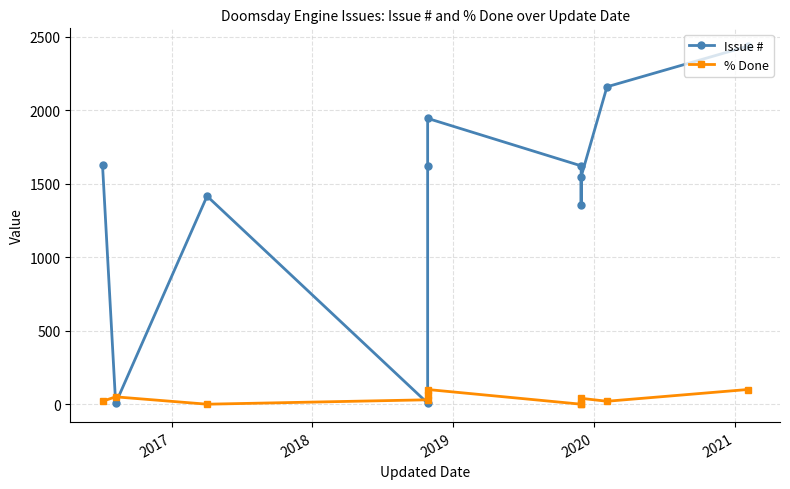

Reading left to right, what are all the values shown in this chart?

Issue #: 1625	6	1416	7	1623	1945	1622	1357	1548	2160	2436
% Done: 20	50	0	30	60	100	0	0	40	20	100